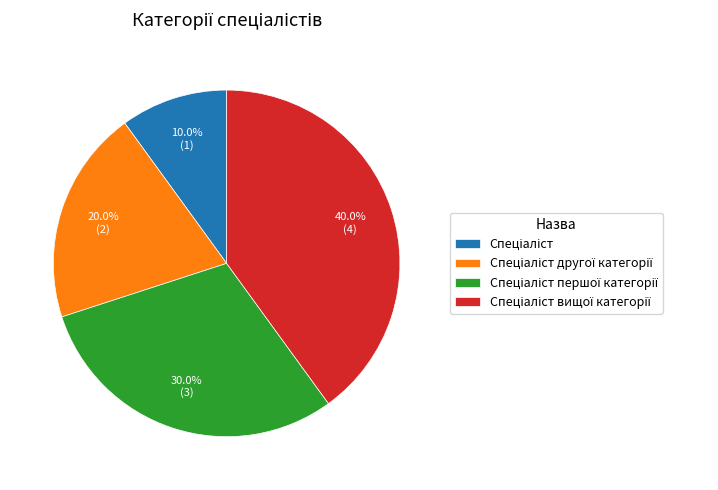

Is there any slice that represents more than half of the pie?

No